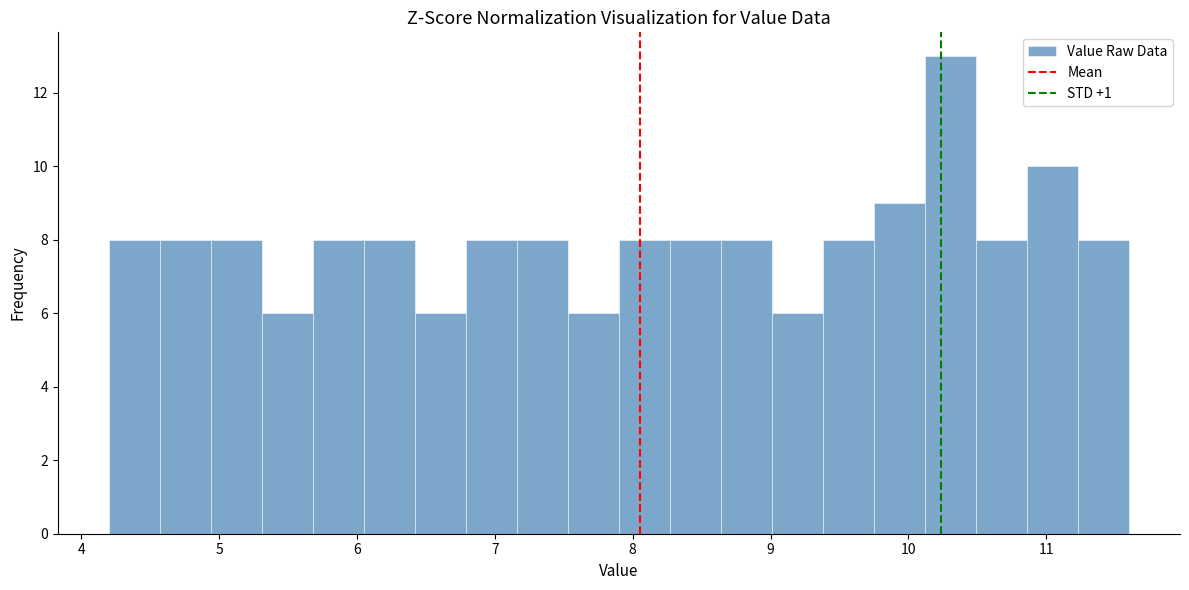

Around what value on the x-axis is the tallest bar? Give the approximate position of its centre, as read against the axis.

10.3